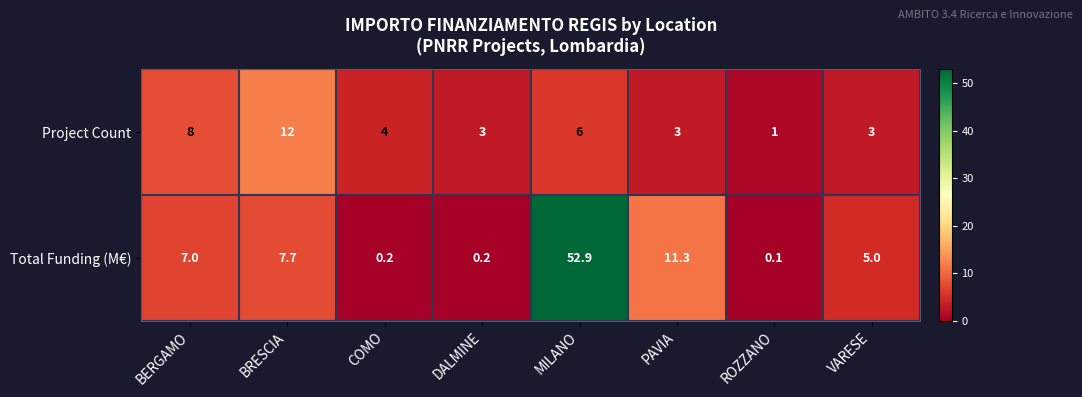

Count the number of data series in this chart.

2